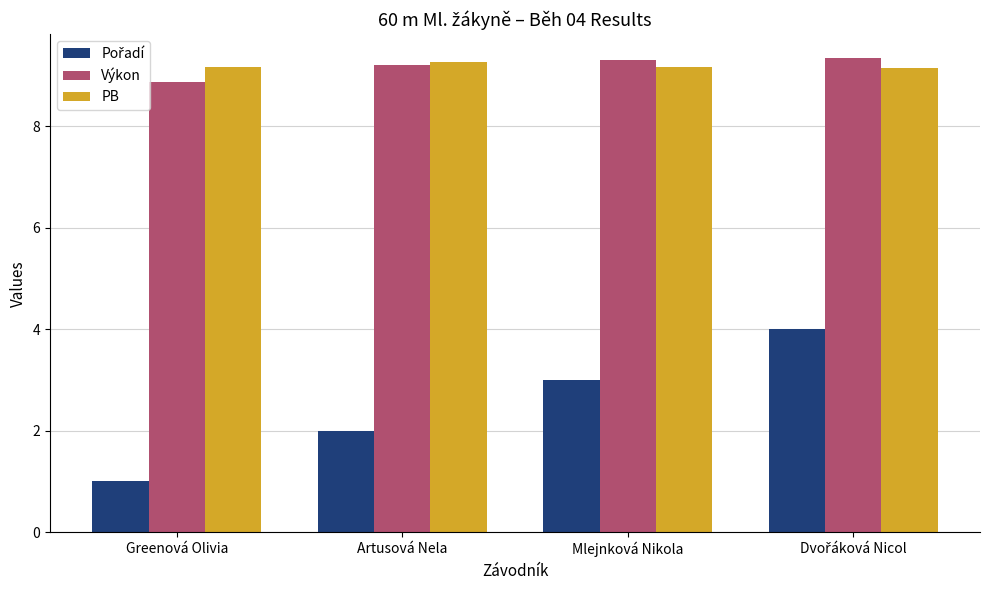

Is it true that Výkon equals 8.9 at Greenová Olivia?

True